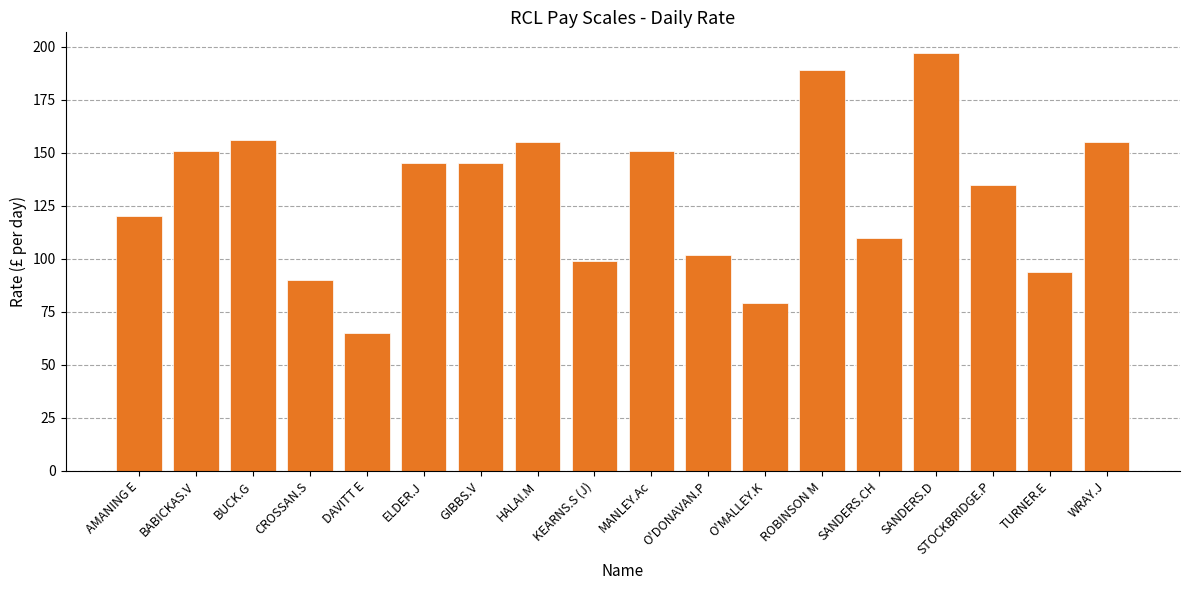

Which has a higher value, AMANING E or ELDER.J?

ELDER.J